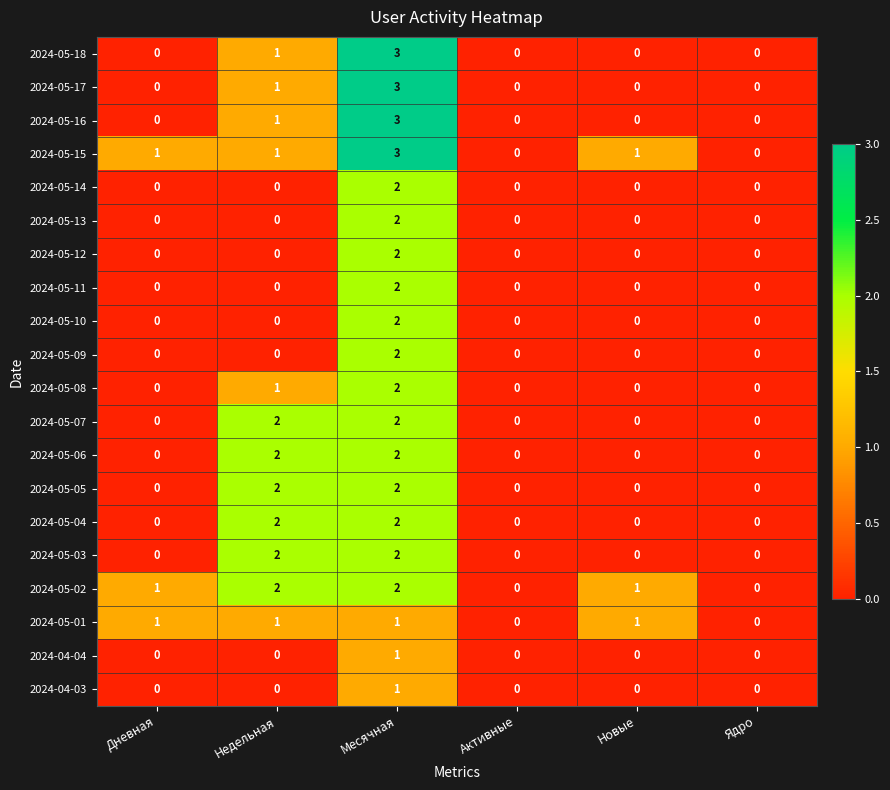

Count the 2024-04-03 values in the range 0 to 1.

6